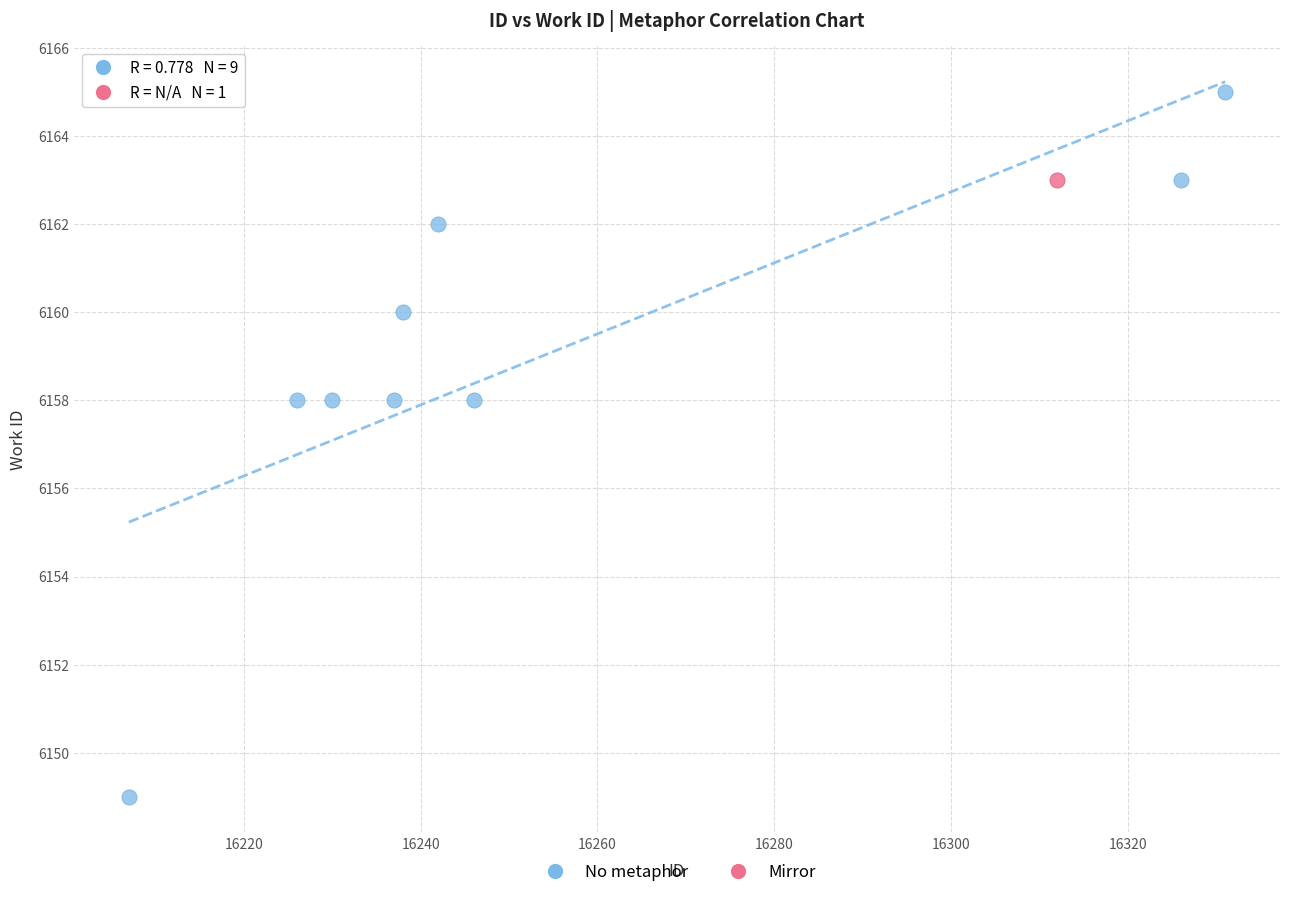

What are all the series names shown in the legend?

No metaphor, Mirror